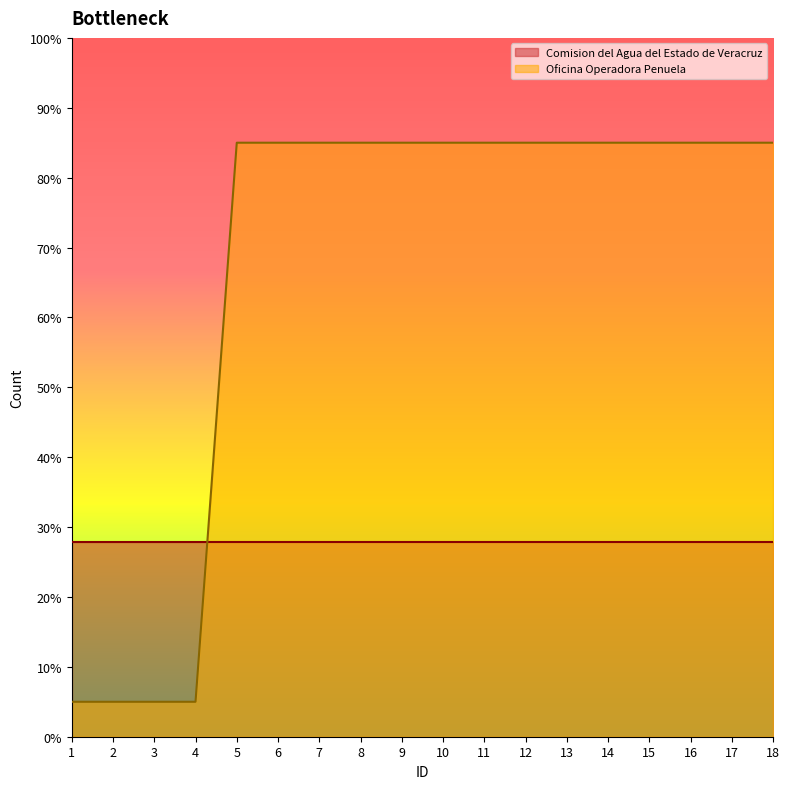

True or false: there are more than 1 points higher than both neighbors.

False